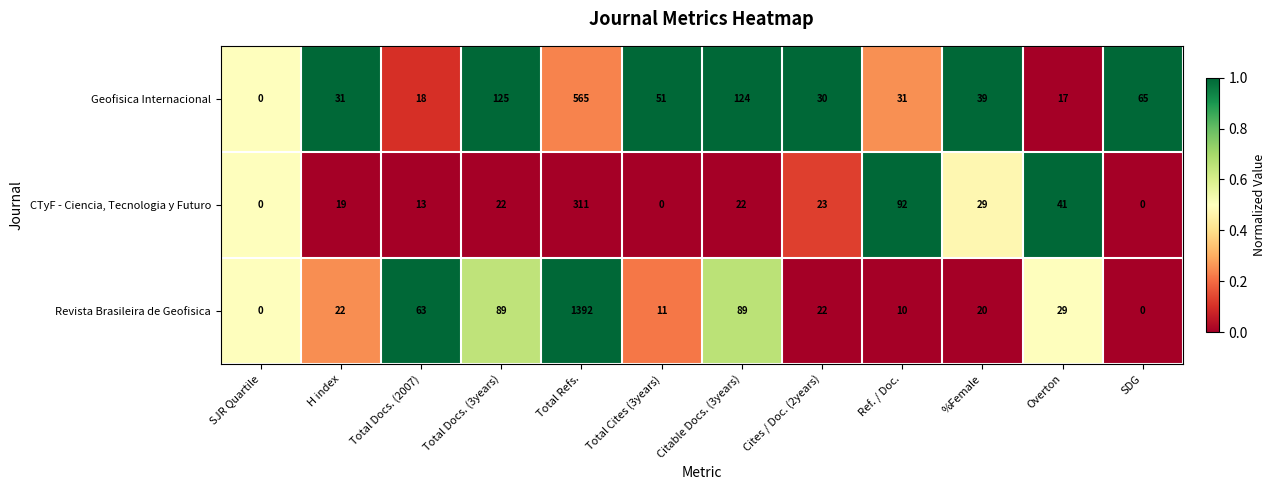

Is it true that CTyF - Ciencia, Tecnologia y Futuro equals 25 at H index?

False